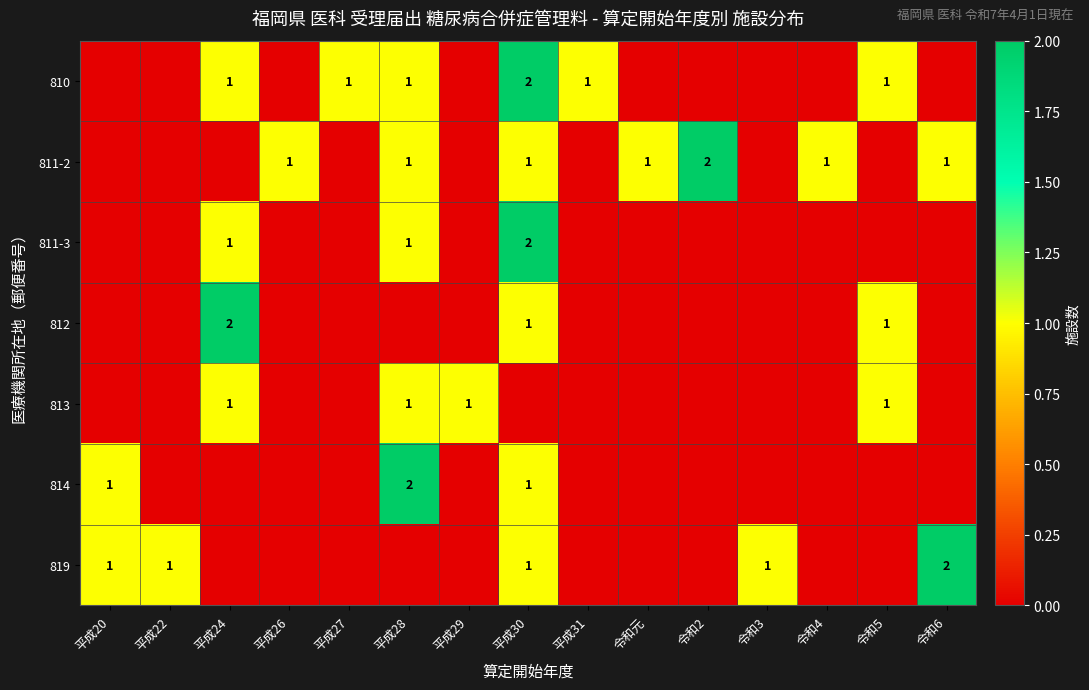

Is it true that 810 equals 1 at 令和5?

True